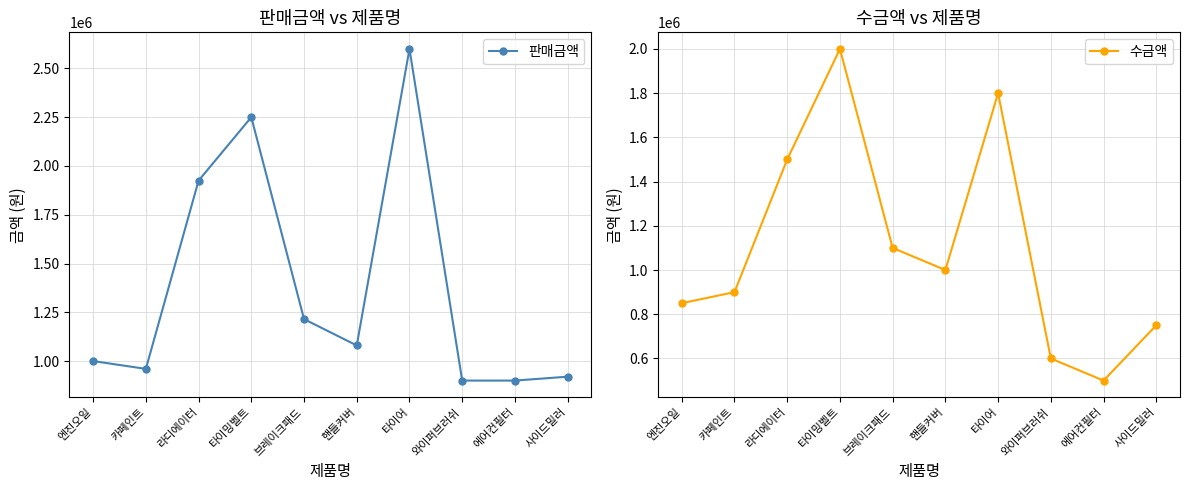

Which series changed the most between 와이퍼브러쉬 and 사이드밀러?

수금액